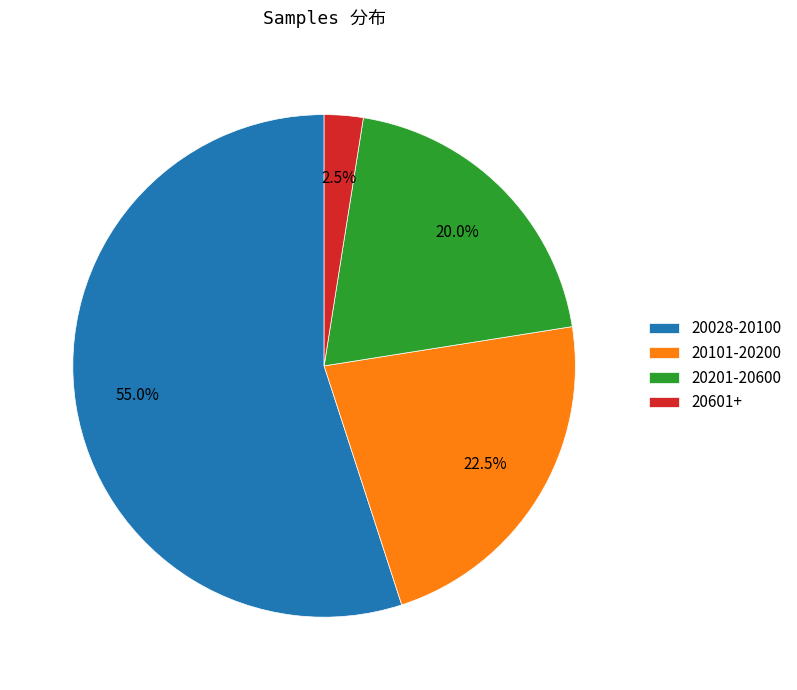

Is there any slice that represents more than half of the pie?

Yes